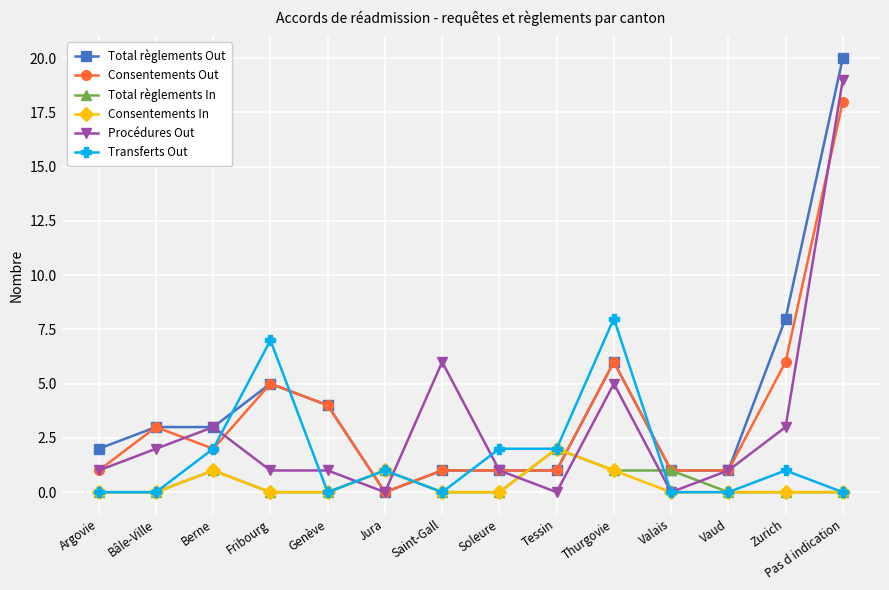

What are all the series names shown in the legend?

Total règlements Out, Consentements Out, Total règlements In, Consentements In, Procédures Out, Transferts Out